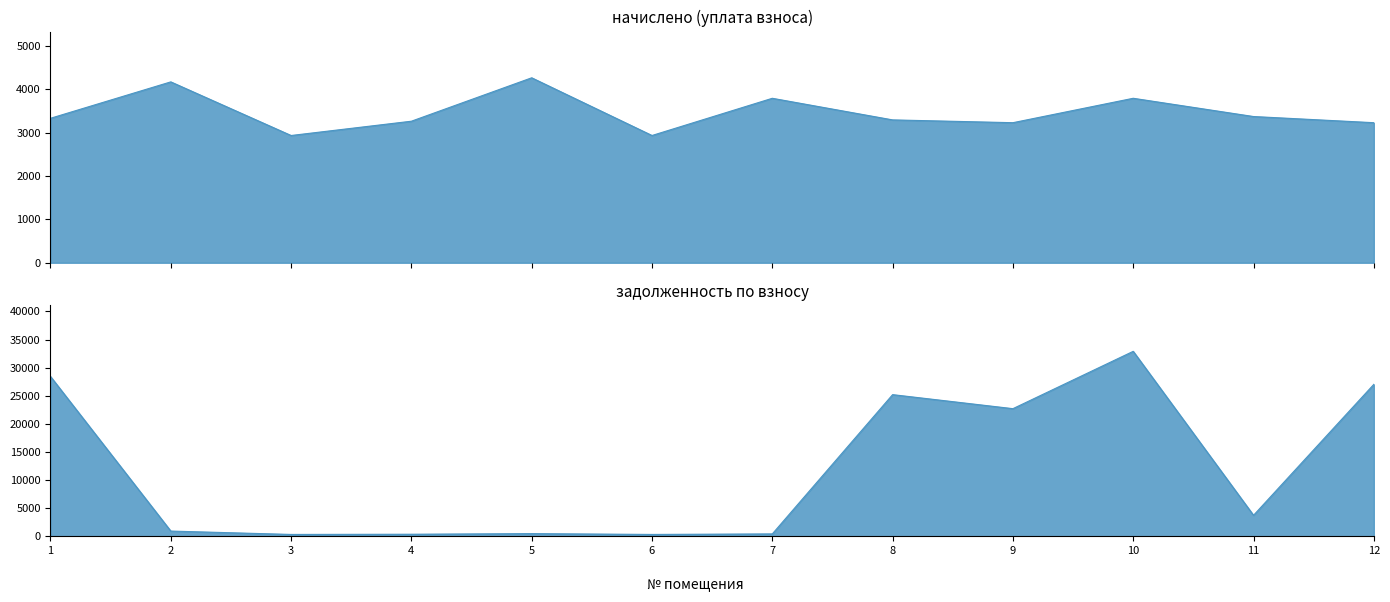

What is the sum of the задолженность взнос (col_7) values at 6 and 3?

652.5